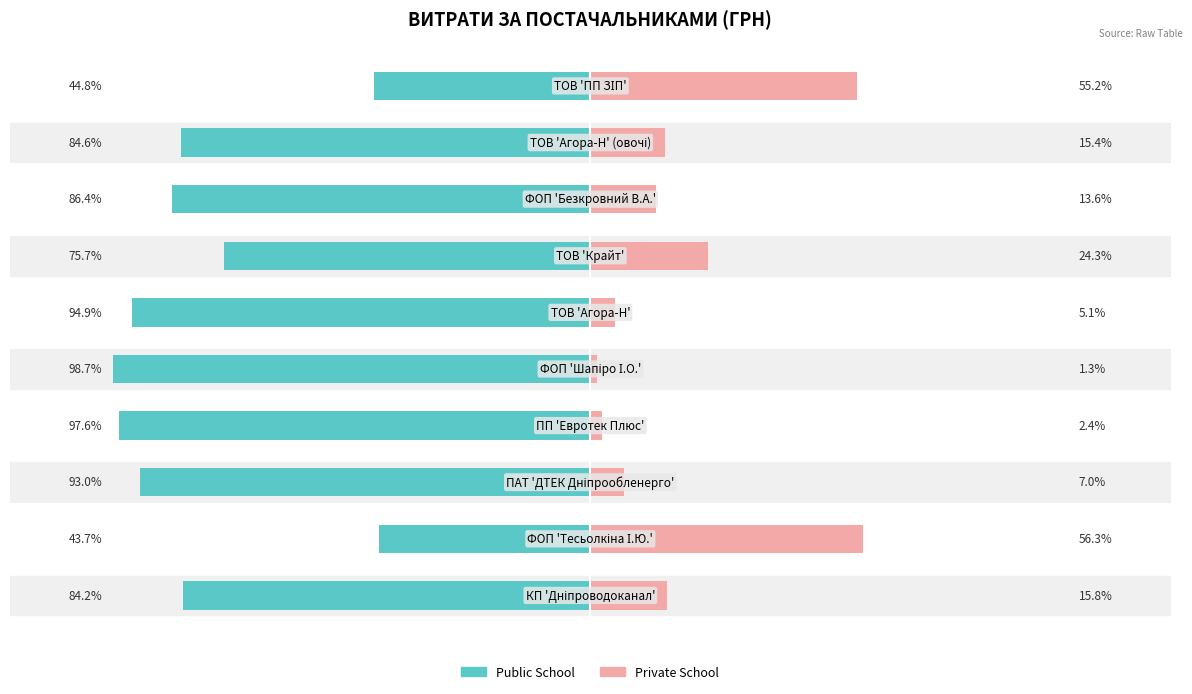

Between 0 and 4, which series saw the biggest shift?

Private School